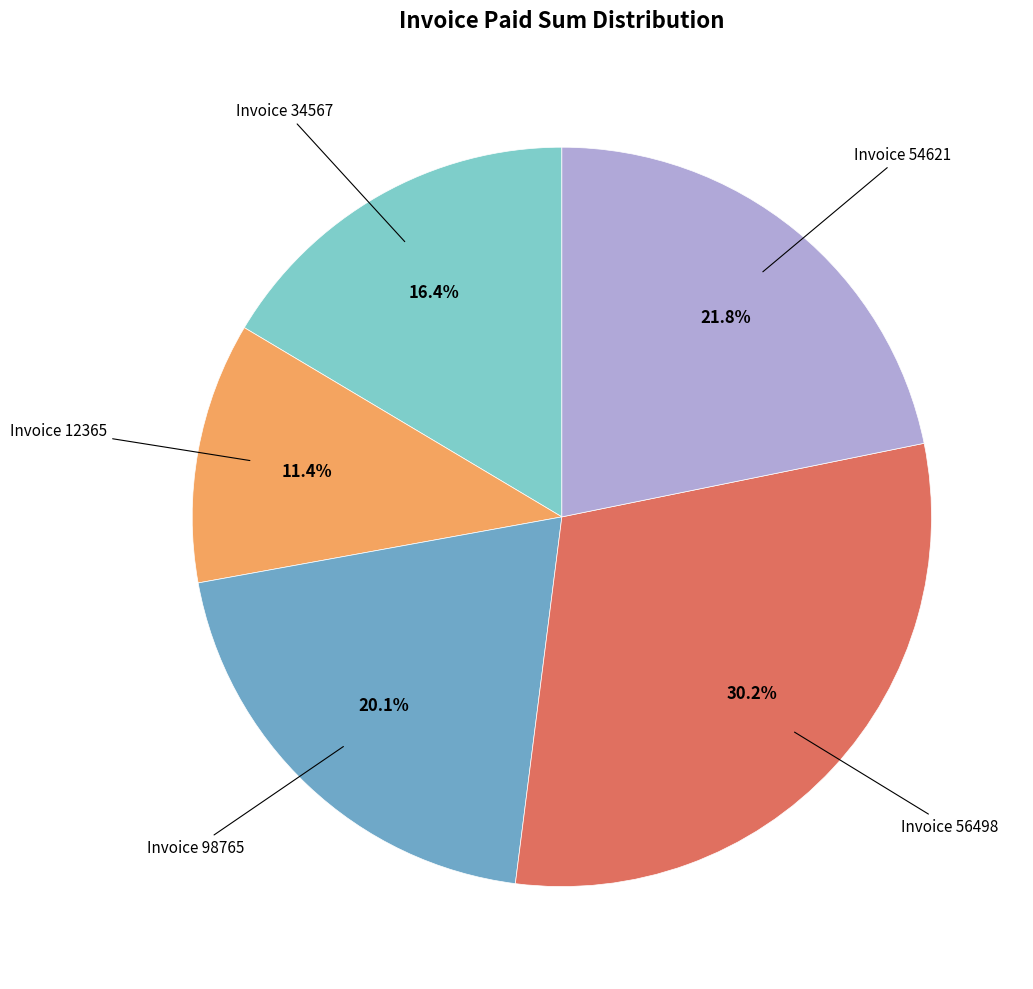

Is there any slice that represents more than half of the pie?

No